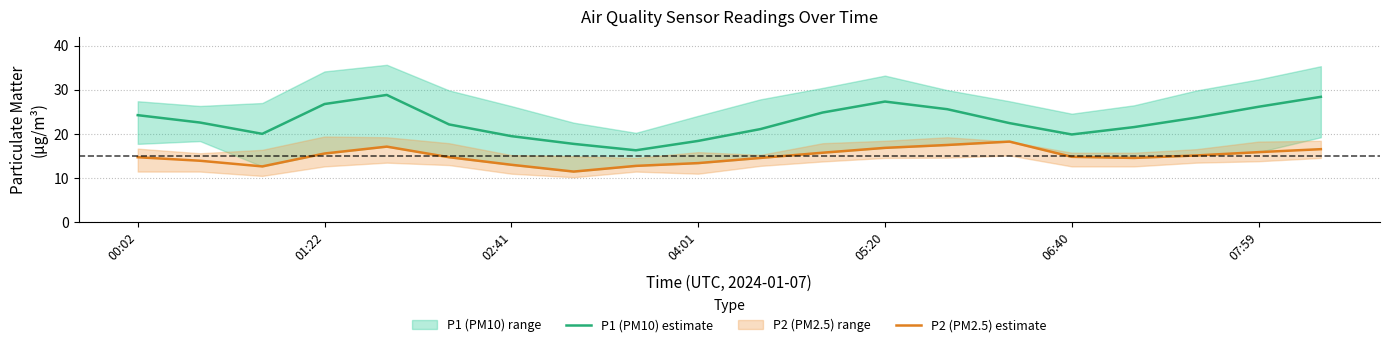

True or false: P1 (PM10) estimate and P2 (PM2.5) estimate intersect in this chart.

False